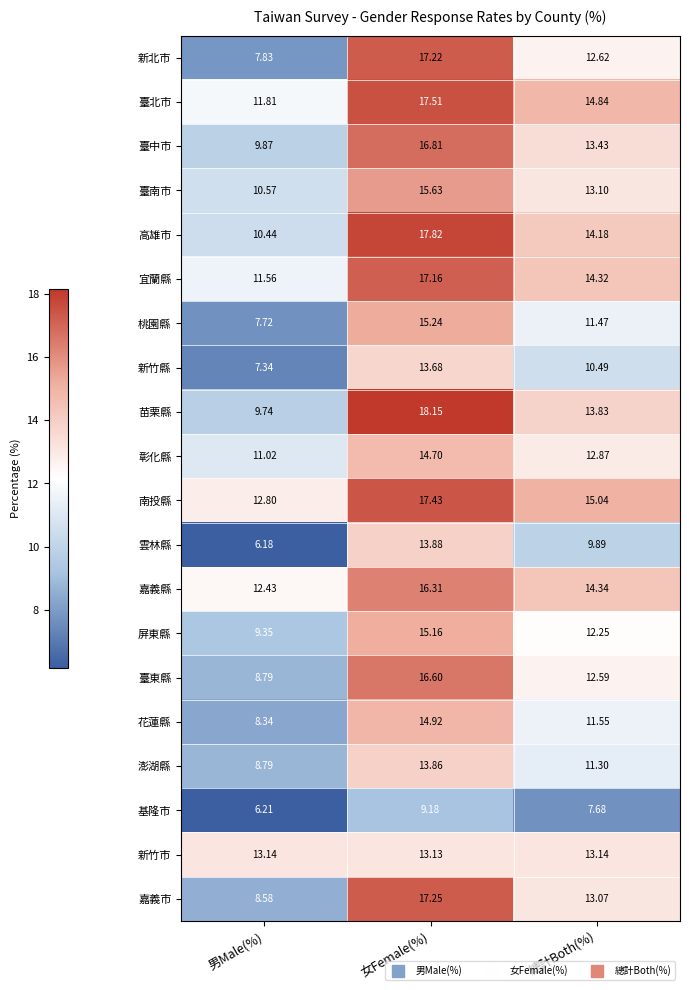

How many series are shown in this chart?

20